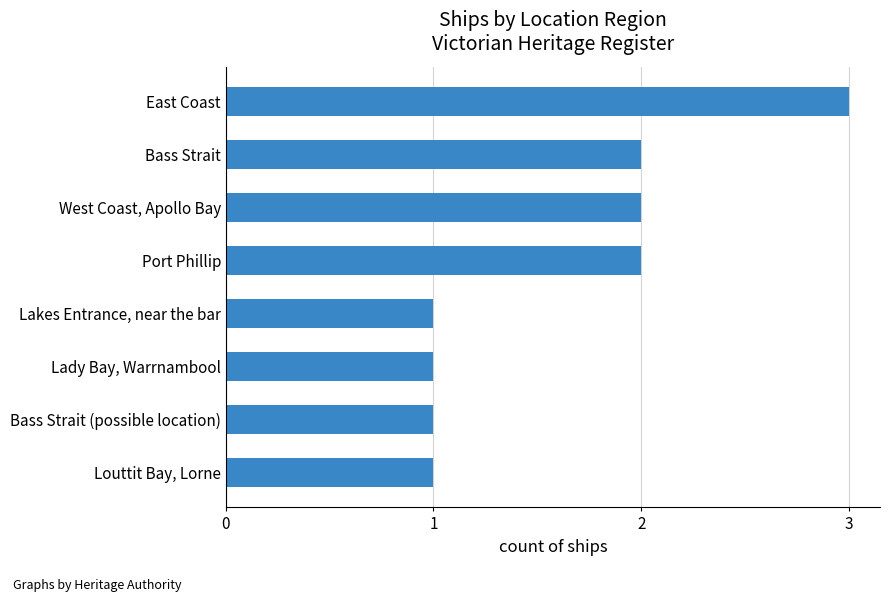

Which label corresponds to the largest value in the chart?

East Coast